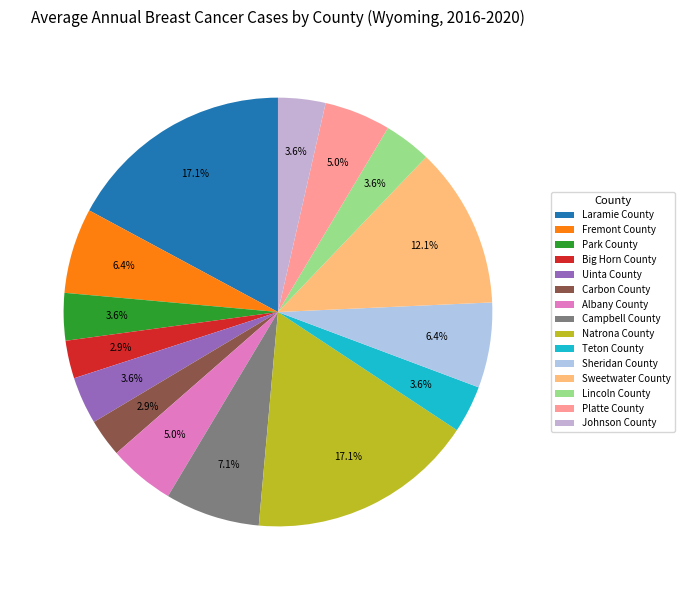

Which slice is the largest?

Laramie County